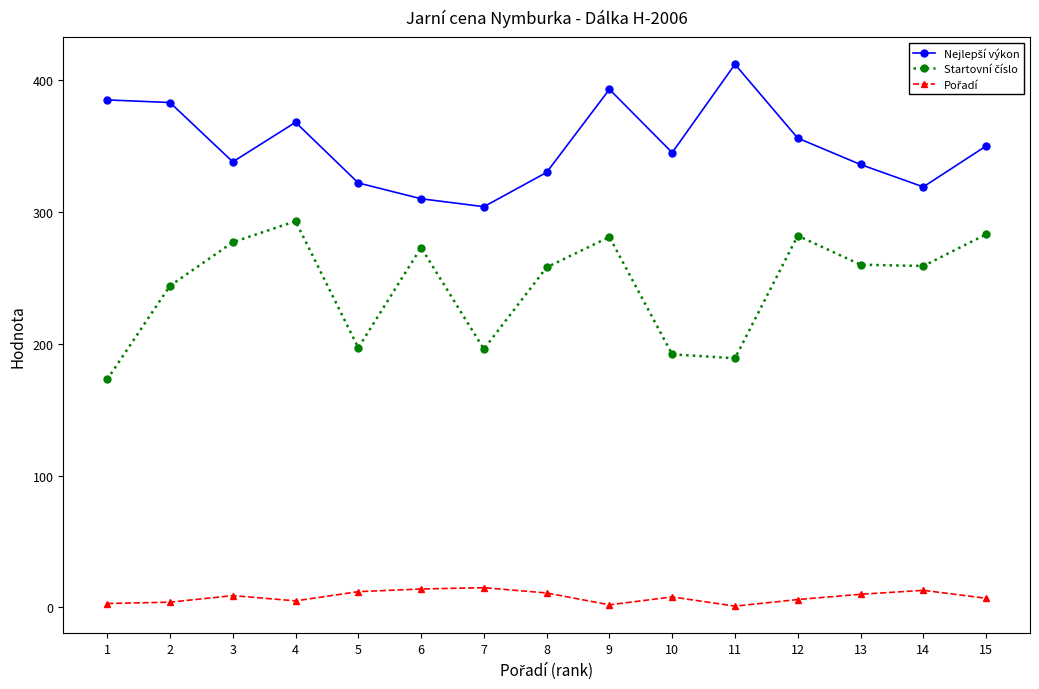

At which category does the chart reach its peak across all series?

11